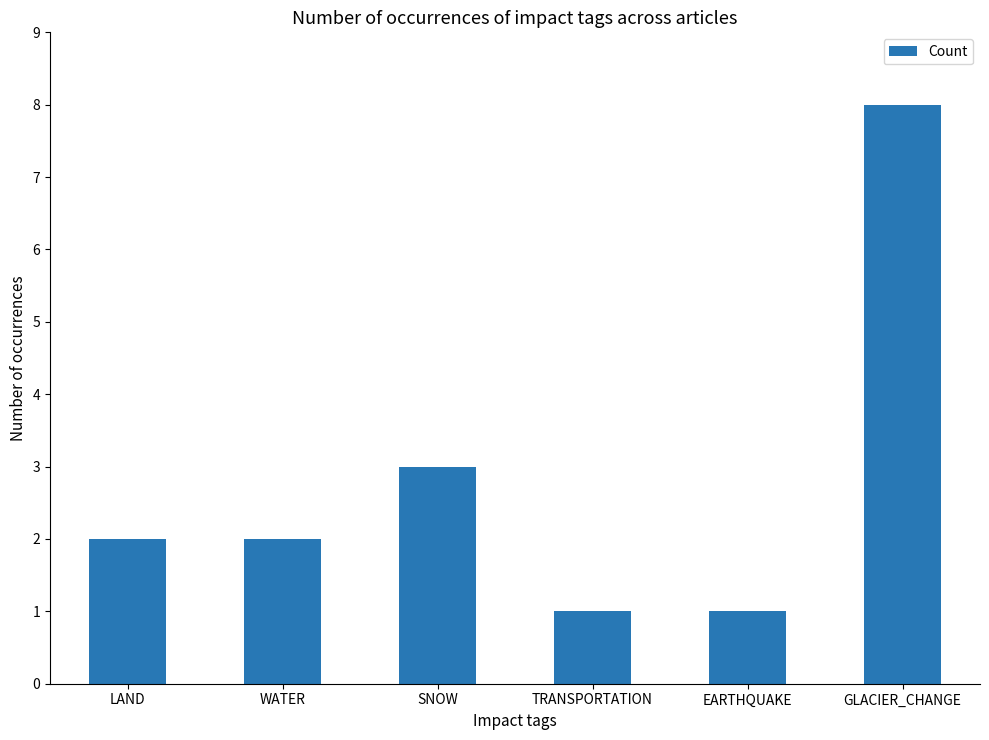

What position from the left is LAND?

1